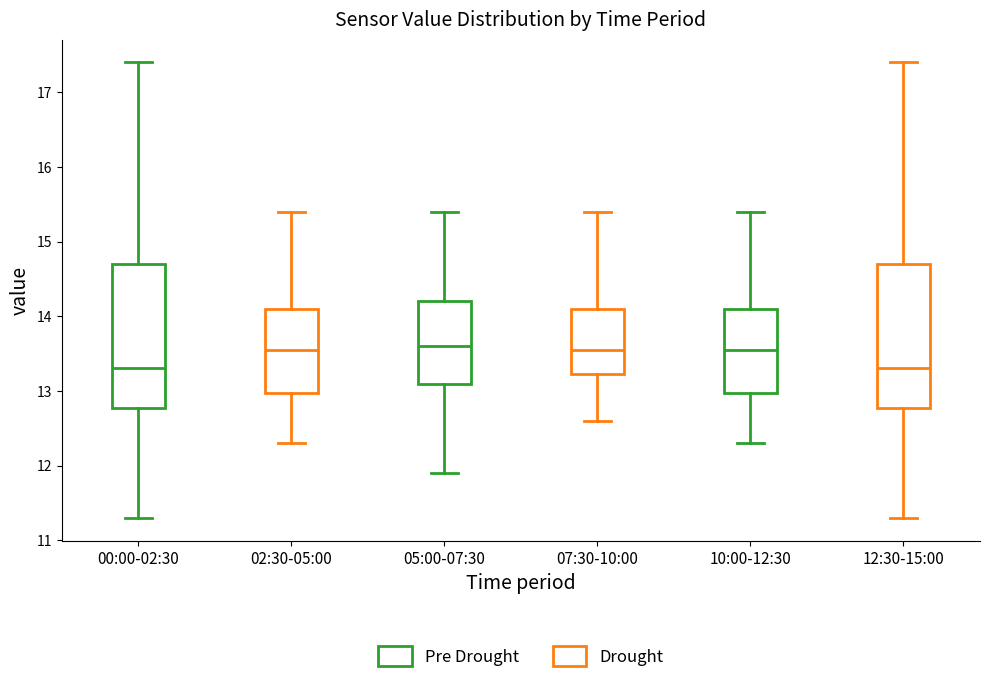

Where does the lower whisker of the box for 00:00-02:30 end on the y-axis? The values are not printed on the chart, so give them approximately, as read against the axis.

11.3